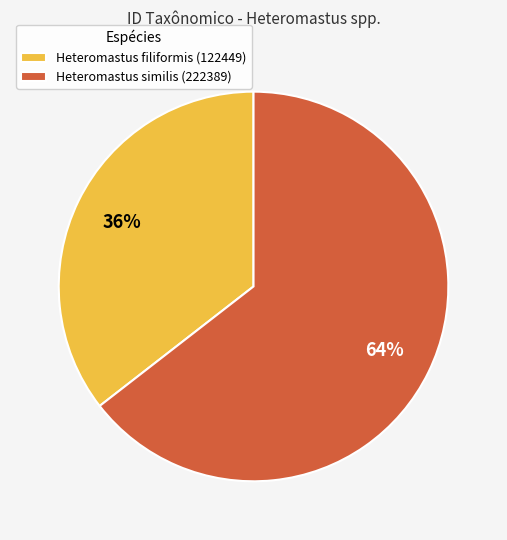

Which category has the smallest portion of the pie?

Heteromastus filiformis (122449)